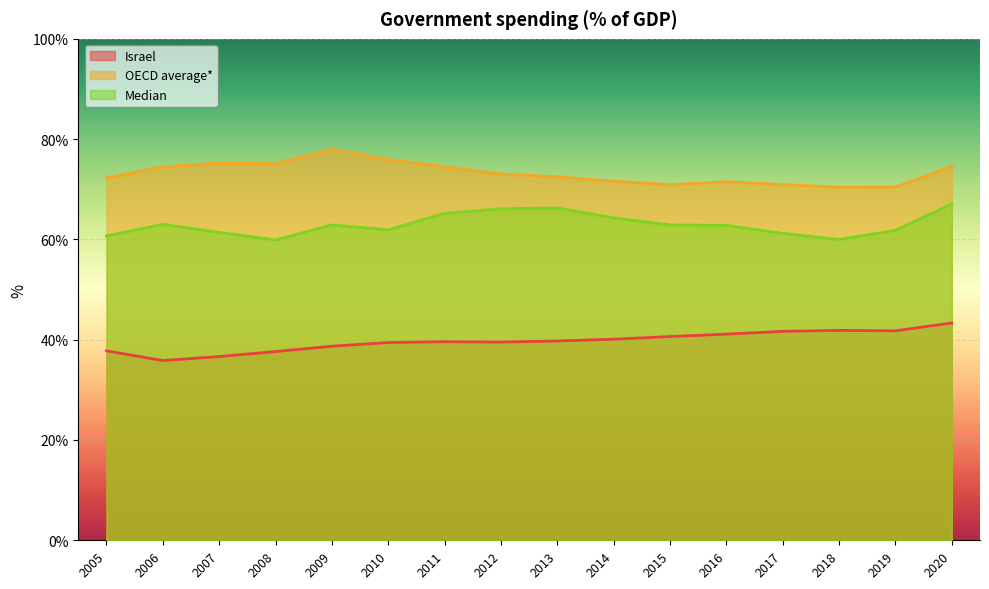

True or false: Median has more than 0 points higher than both neighbors.

True